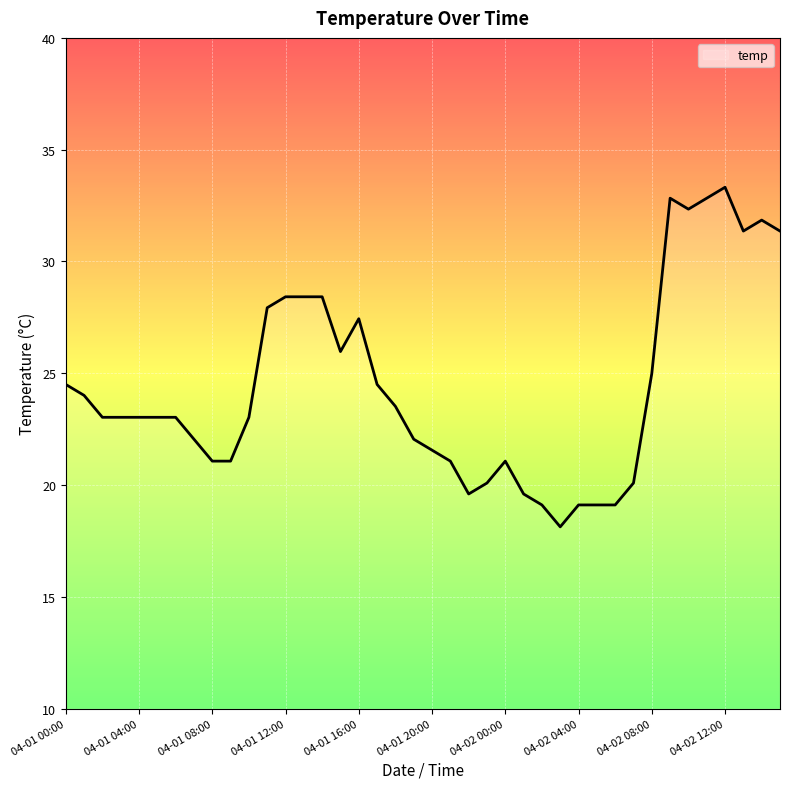

What is the greatest value displayed?

33.3